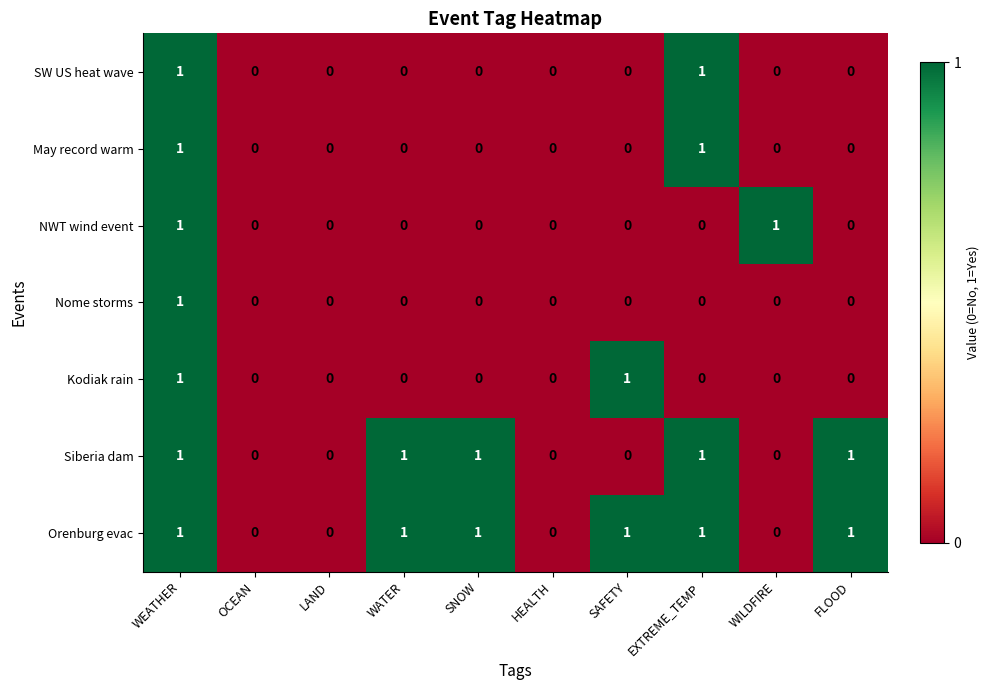

The Nome storms series shows 0 at OCEAN. True or false?

True